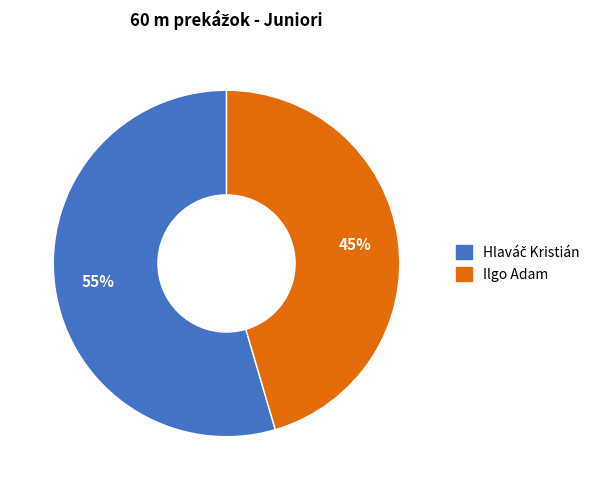

Does any single category account for the majority?

Yes